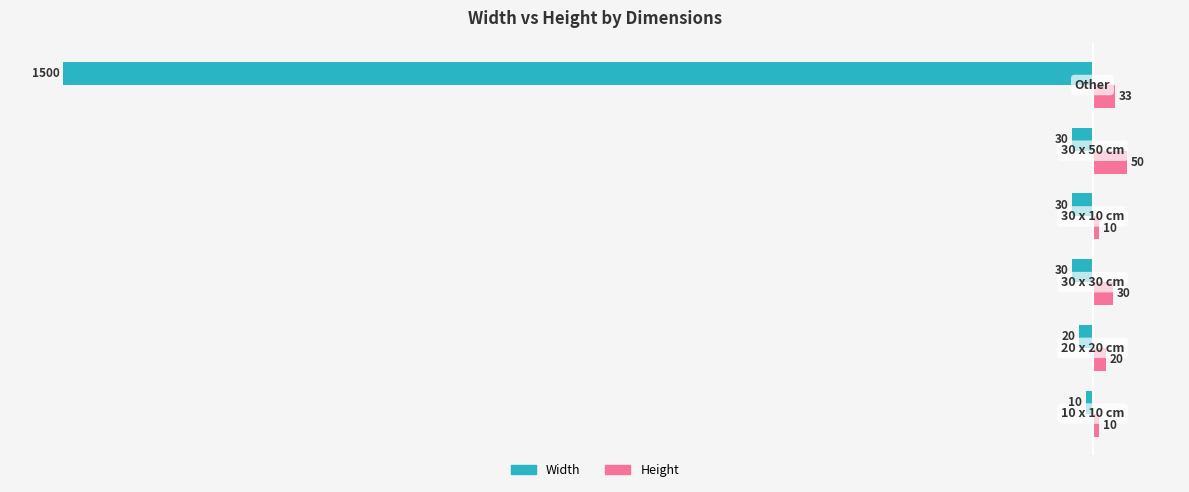

What is the minimum value for Height?

10